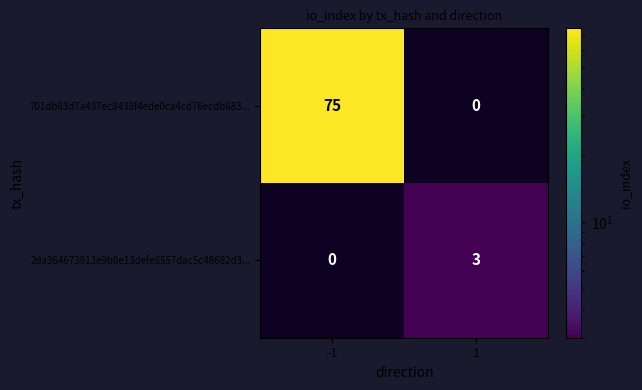

Between -1 and 1, which series saw the biggest shift?

701db63d7a437ec8438f4ede0ca4cd76ecdb683...